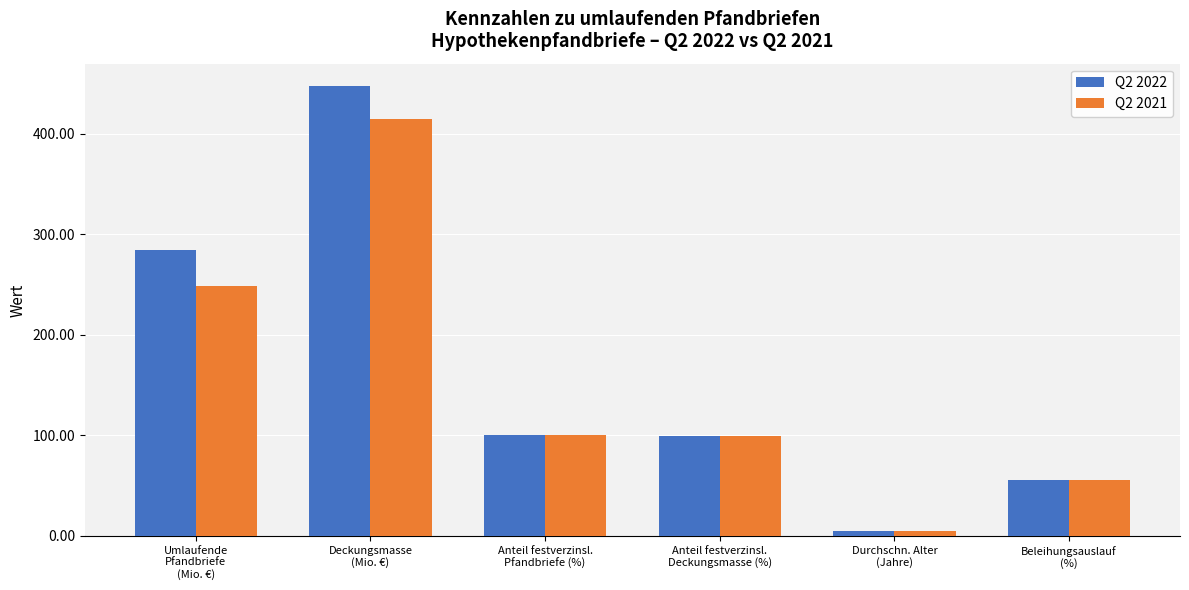

Which category has the lowest value across all series?

Durchschn. Alter
(Jahre)